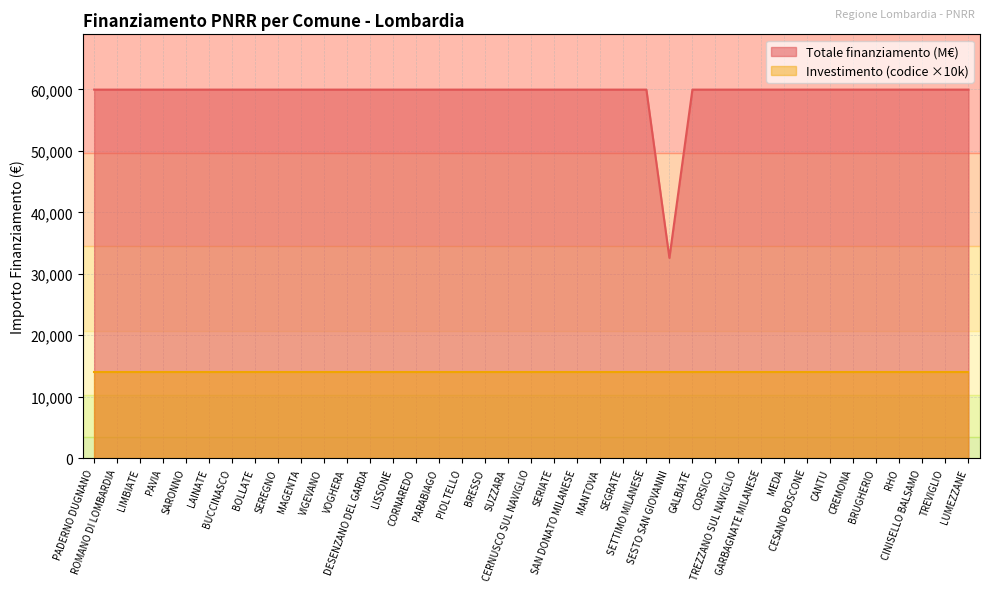

Where is the data nearest to the value 46277?

SESTO SAN GIOVANNI